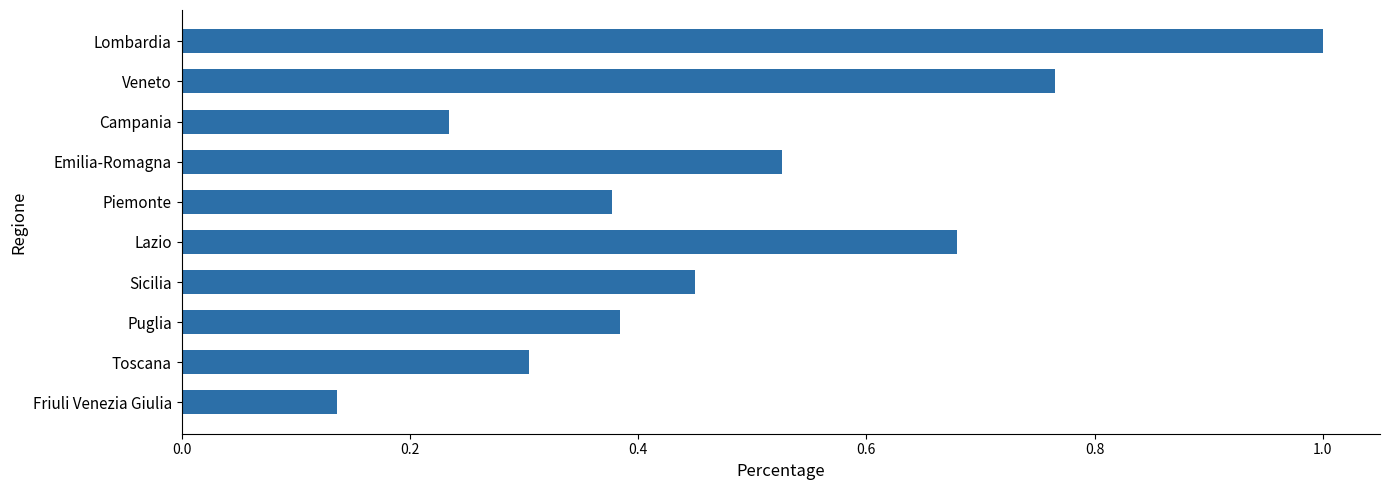

What is the sum of all values?

4.9